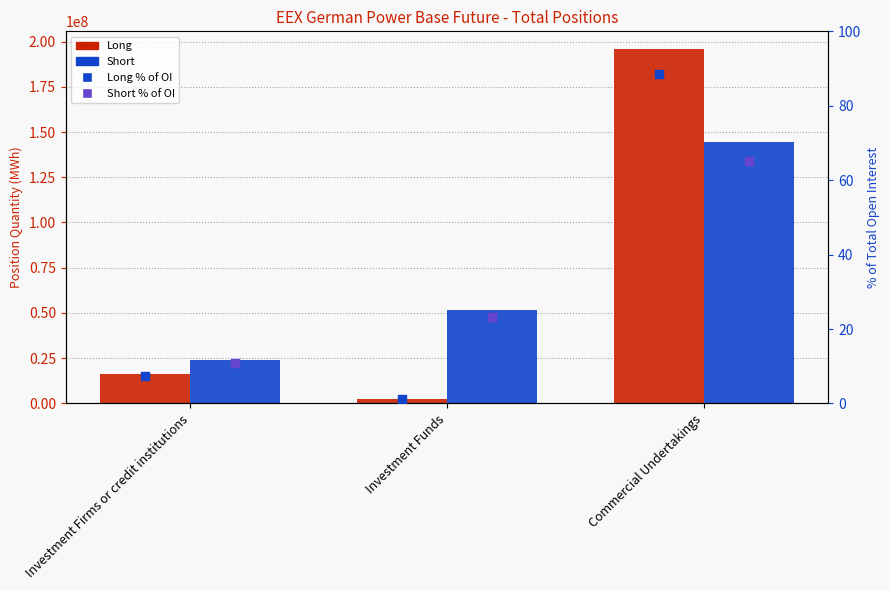

Which series has the largest Y range (max minus min)?

Long